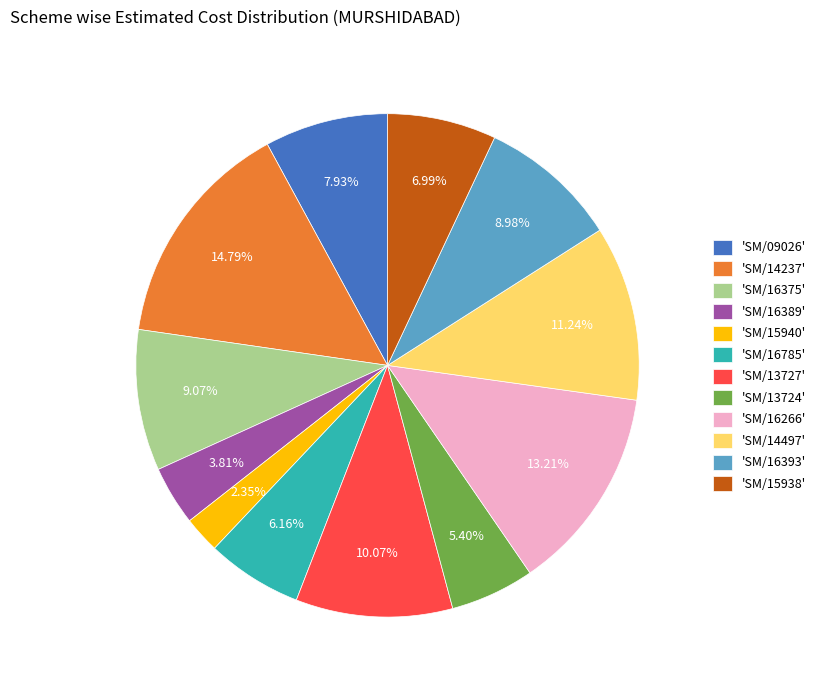

Do 'SM/14497' and 'SM/16393' together represent more than half of the pie?

No